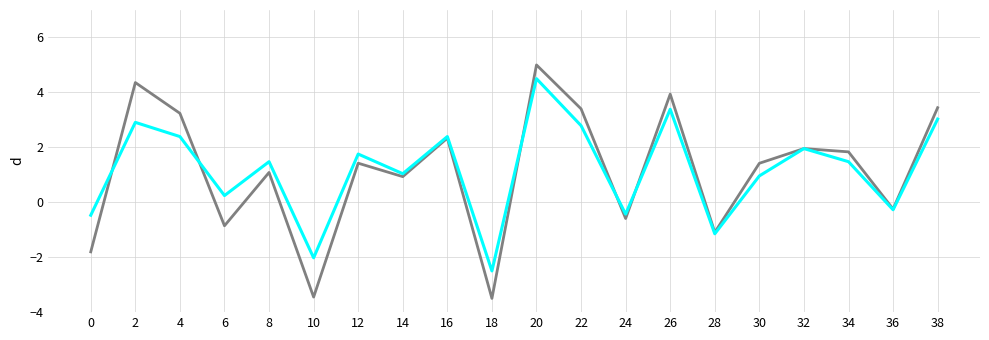

Which label corresponds to the largest value in the chart?

20